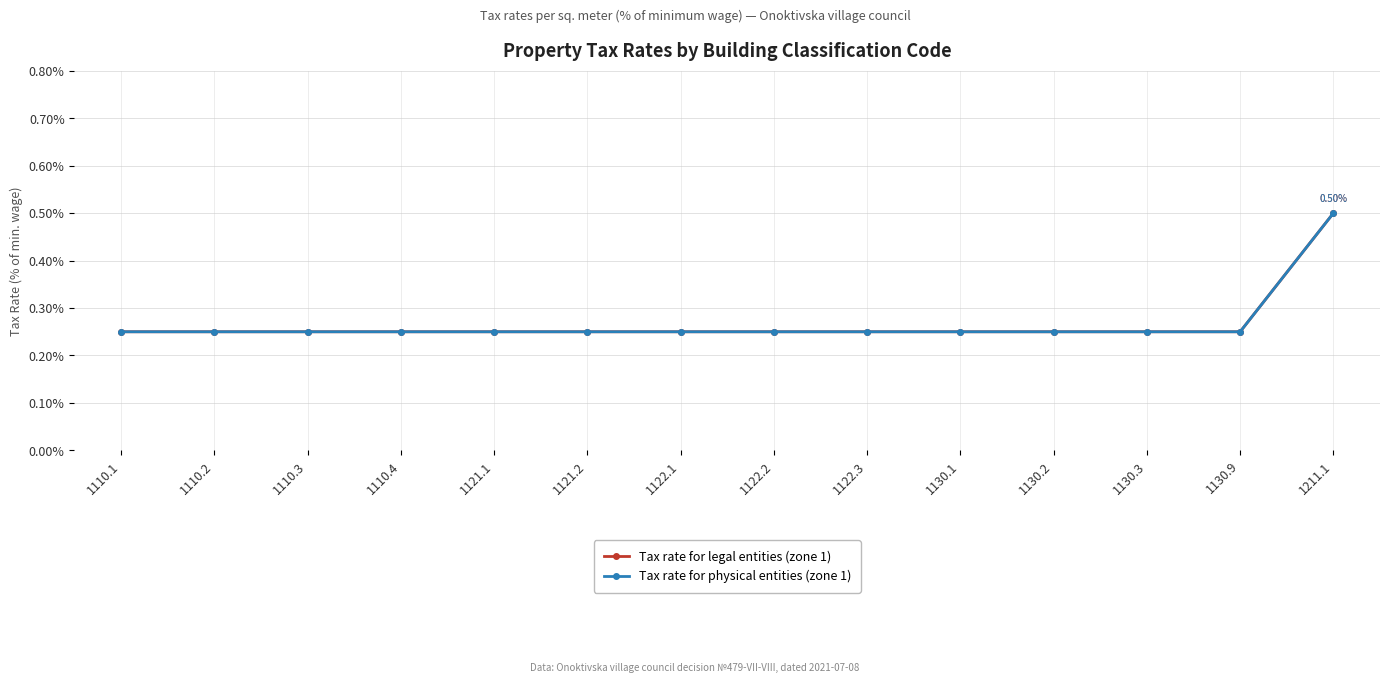

True or false: Tax rate for legal entities (zone 1) has more than 0 interior local peaks.

False